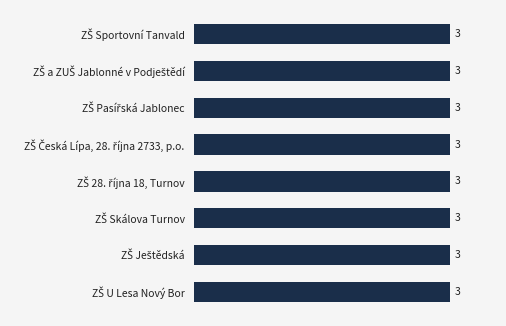

Where is the data nearest to the value 3?

ZŠ Sportovní Tanvald